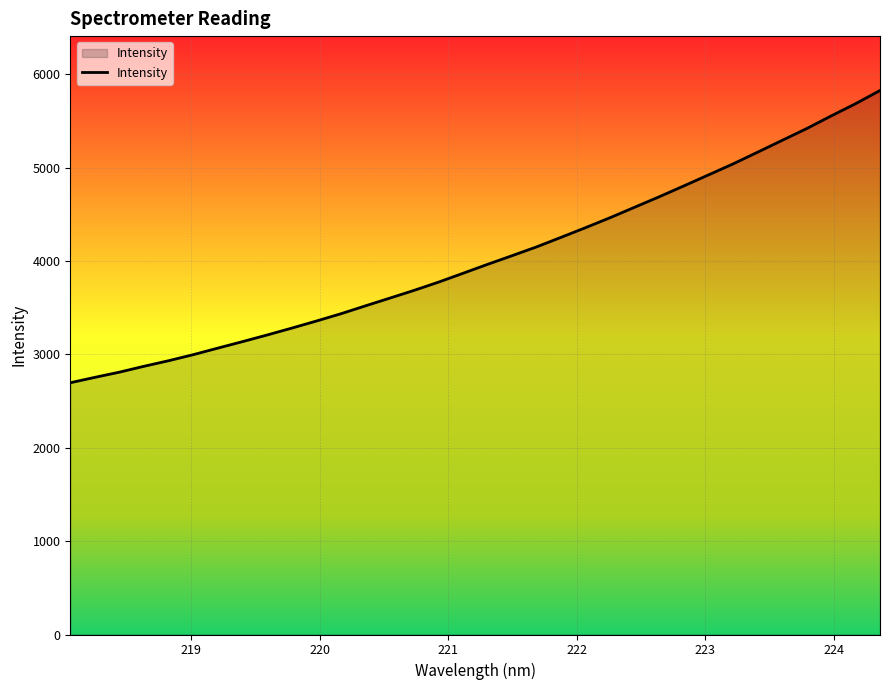

What is the minimum value shown in the chart?

2697.1